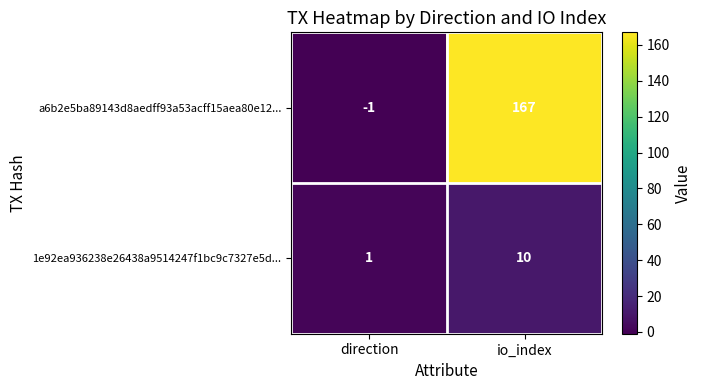

What is the difference between the highest and lowest values at direction?

2